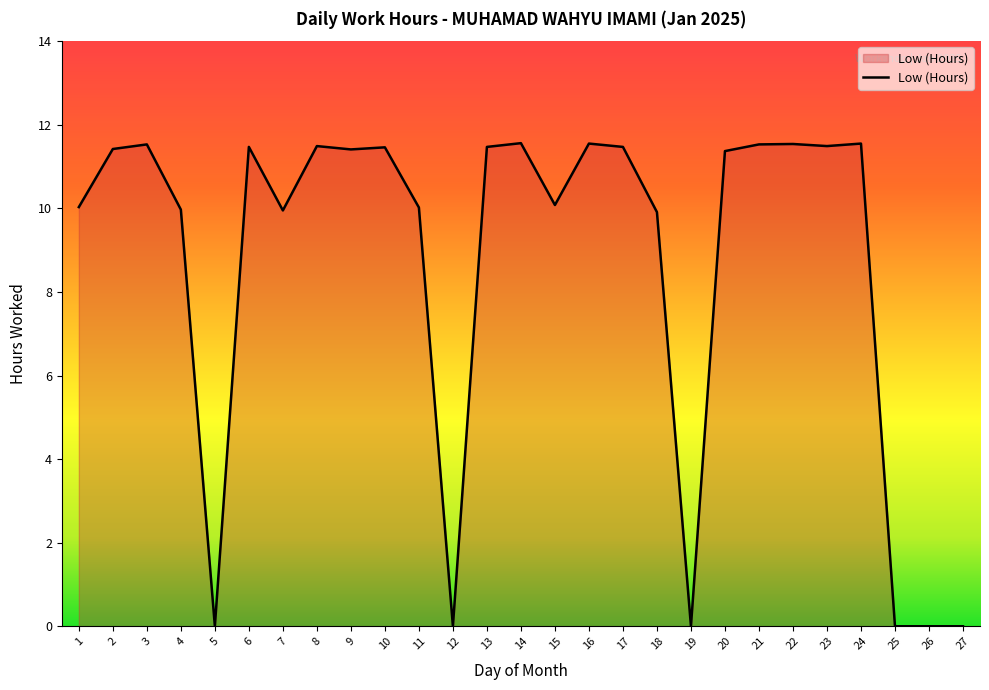

What is the ratio of the value at 21 to the value at 9?

1.0